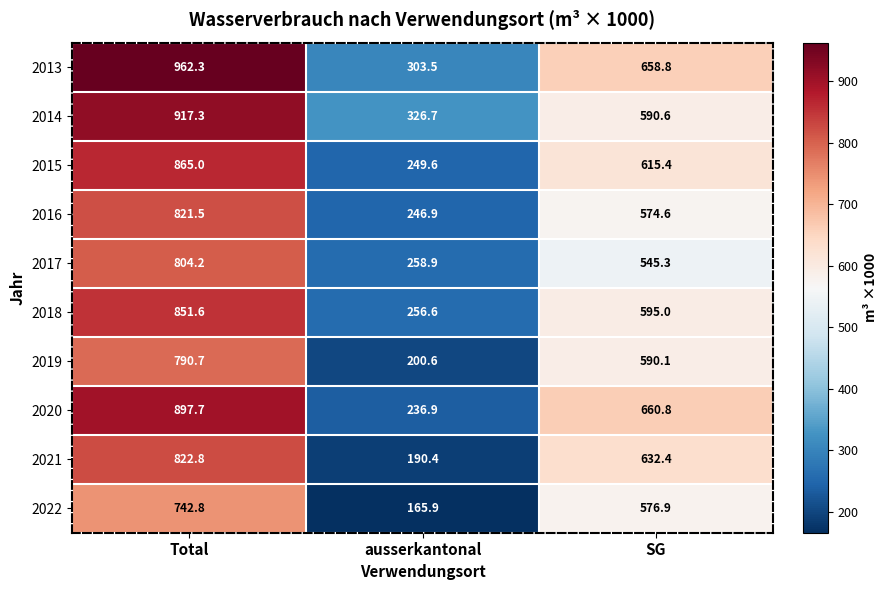

Rank the series at ausserkantonal from highest to lowest value.

2014, 2013, 2017, 2018, 2015, 2016, 2020, 2019, 2021, 2022